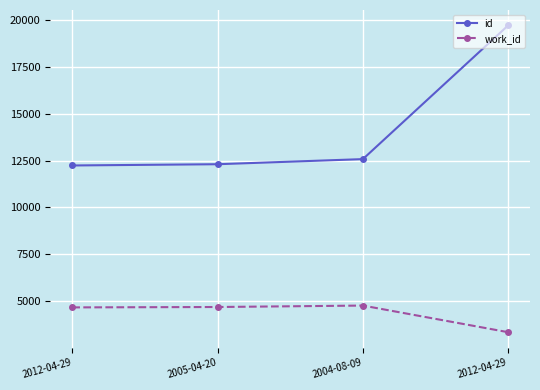

True or false: id and work_id intersect in this chart.

False